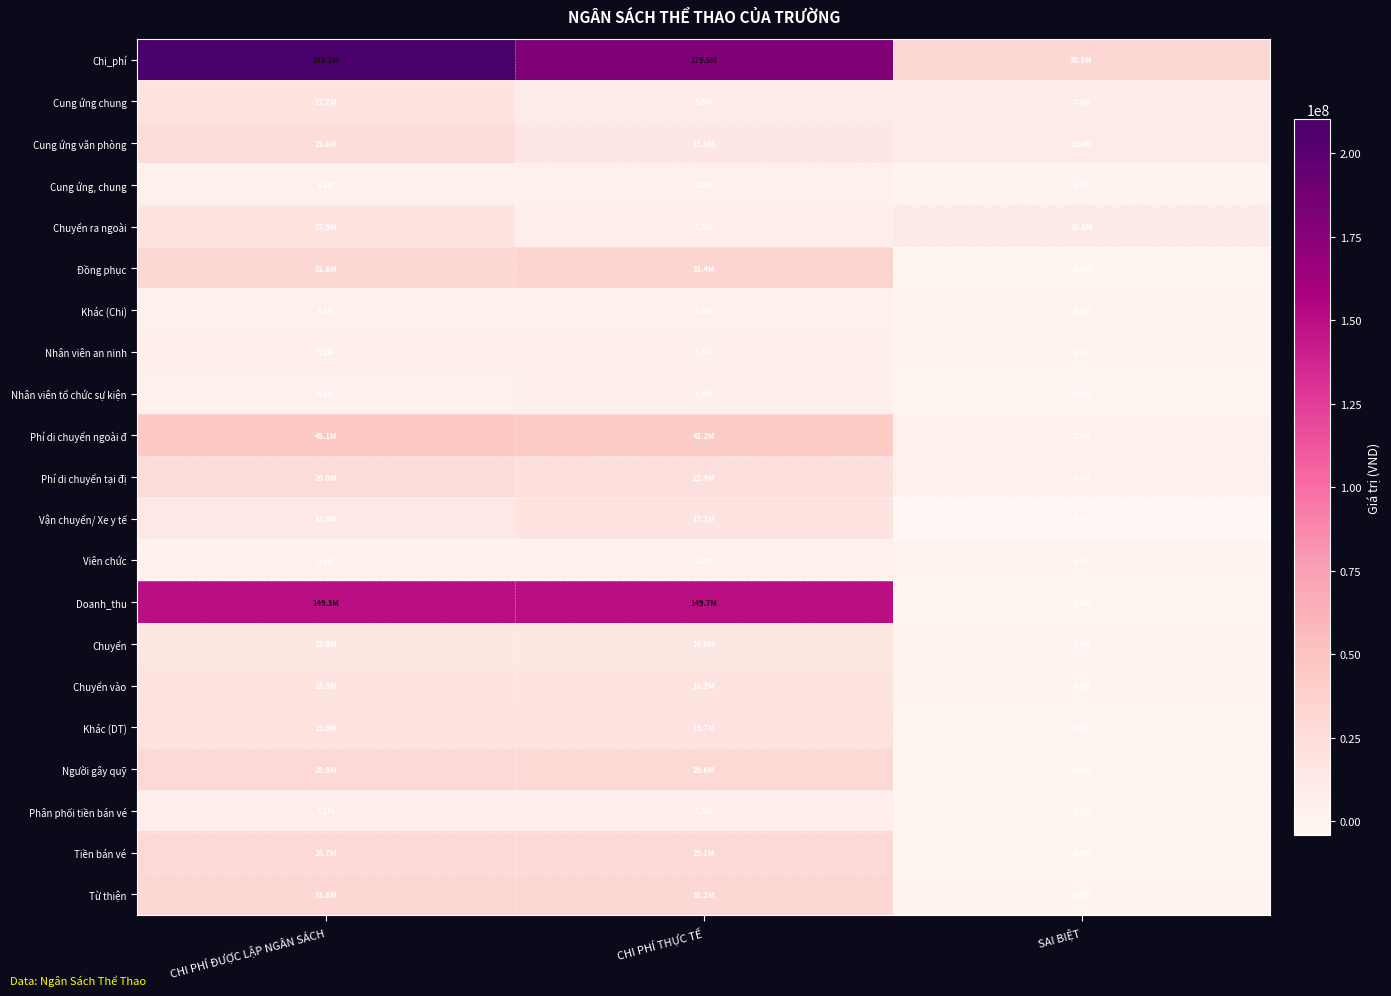

Which series has the largest range (max minus min)?

Chi_phí